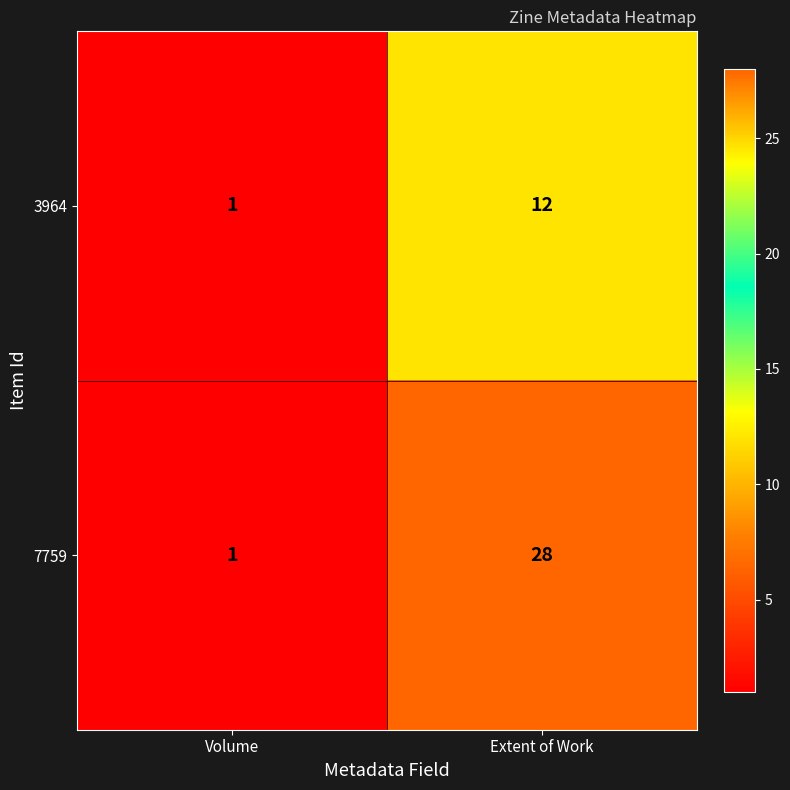

Which category has the highest value in the 7759 series?

Extent of Work